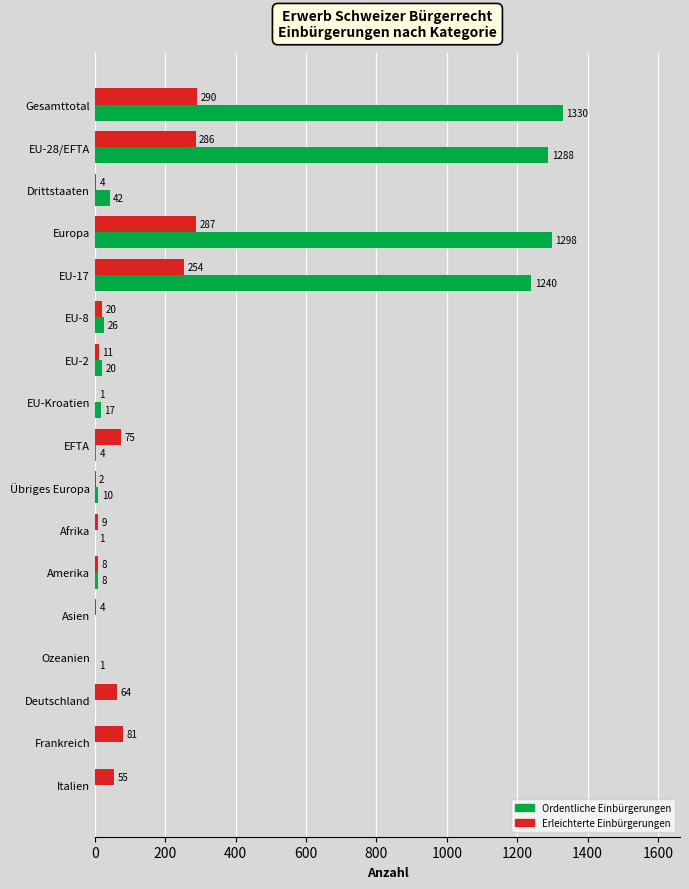

What is the greatest value displayed?

1330